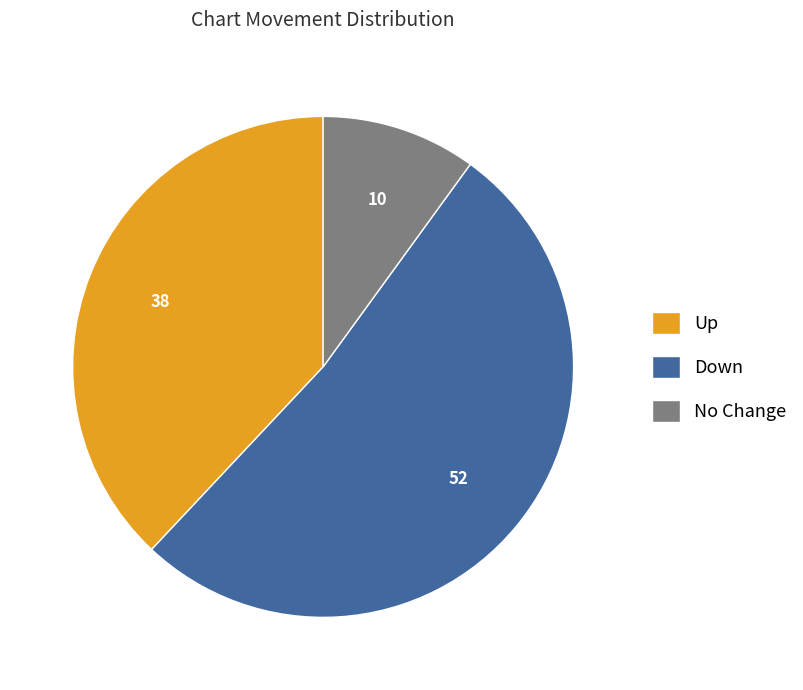

Rank the categories by value from highest to lowest.

Down, Up, No Change